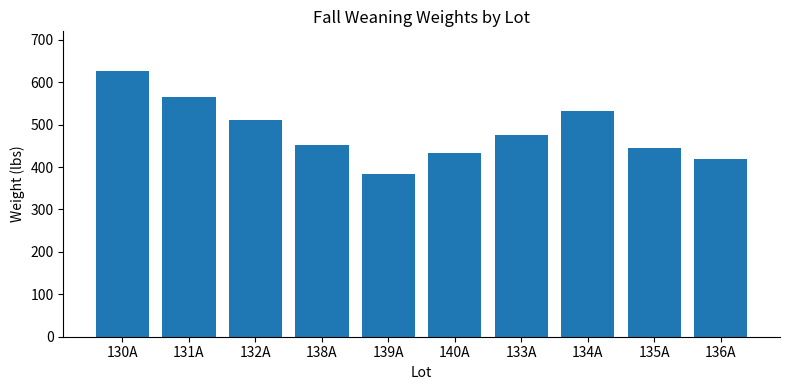

What position from the right is 130A?

10